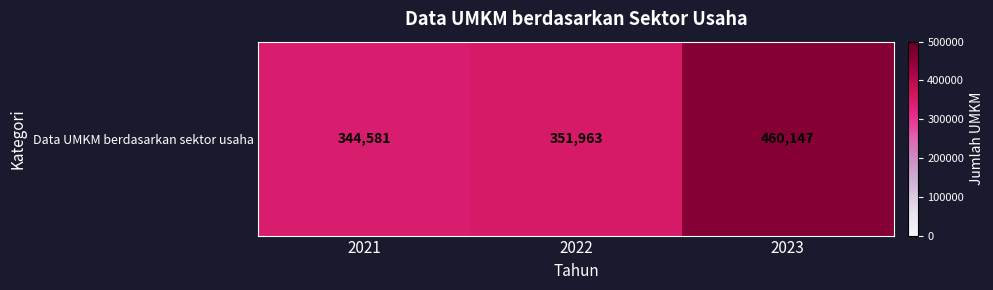

What is the ratio of the value at 2021 to the value at 2023?

0.7